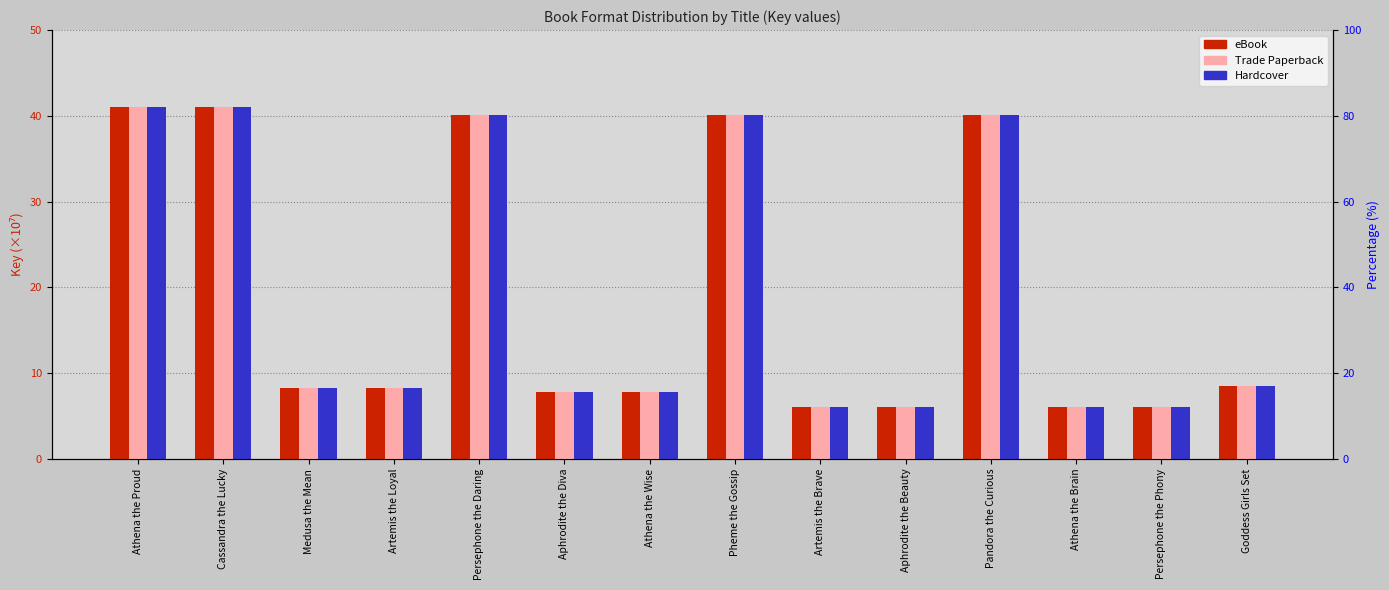

How many bars are there in total?

42